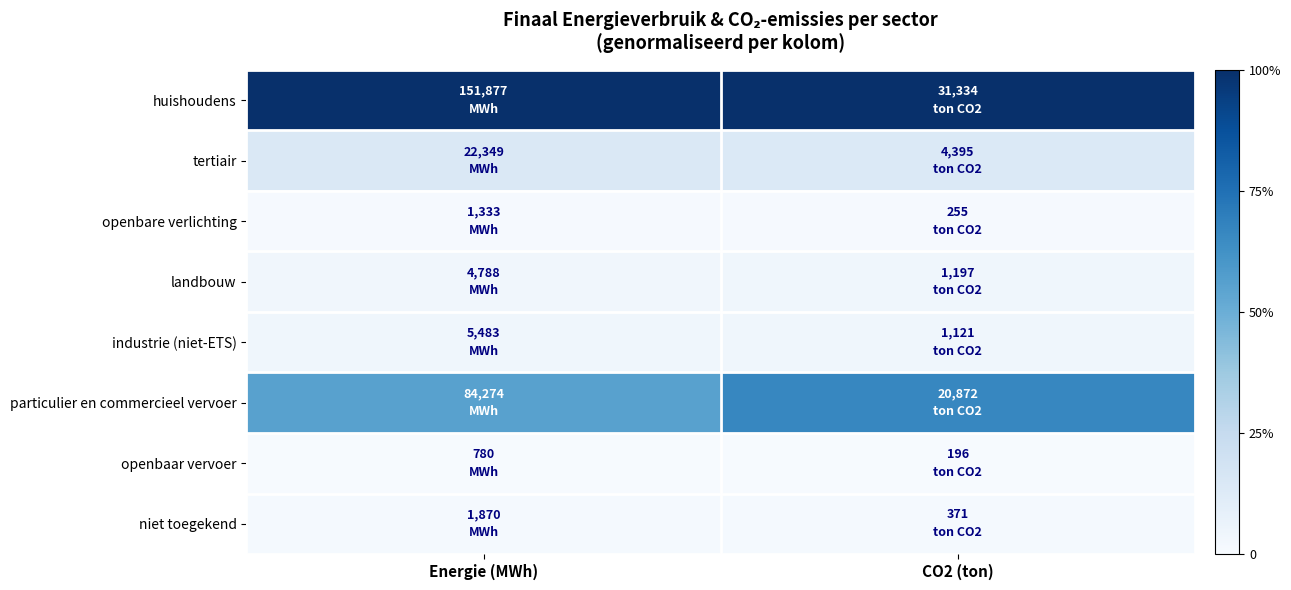

Reading right to left, what are all the values shown in this chart?

huishoudens: CO2 (ton)=1.0	Energie (MWh)=1.0
tertiair: CO2 (ton)=0.1	Energie (MWh)=0.1
openbare verlichting: CO2 (ton)=0.0	Energie (MWh)=0.0
landbouw: CO2 (ton)=0.0	Energie (MWh)=0.0
industrie (niet-ETS): CO2 (ton)=0.0	Energie (MWh)=0.0
particulier en commercieel vervoer: CO2 (ton)=0.7	Energie (MWh)=0.6
openbaar vervoer: CO2 (ton)=0.0	Energie (MWh)=0.0
niet toegekend: CO2 (ton)=0.0	Energie (MWh)=0.0